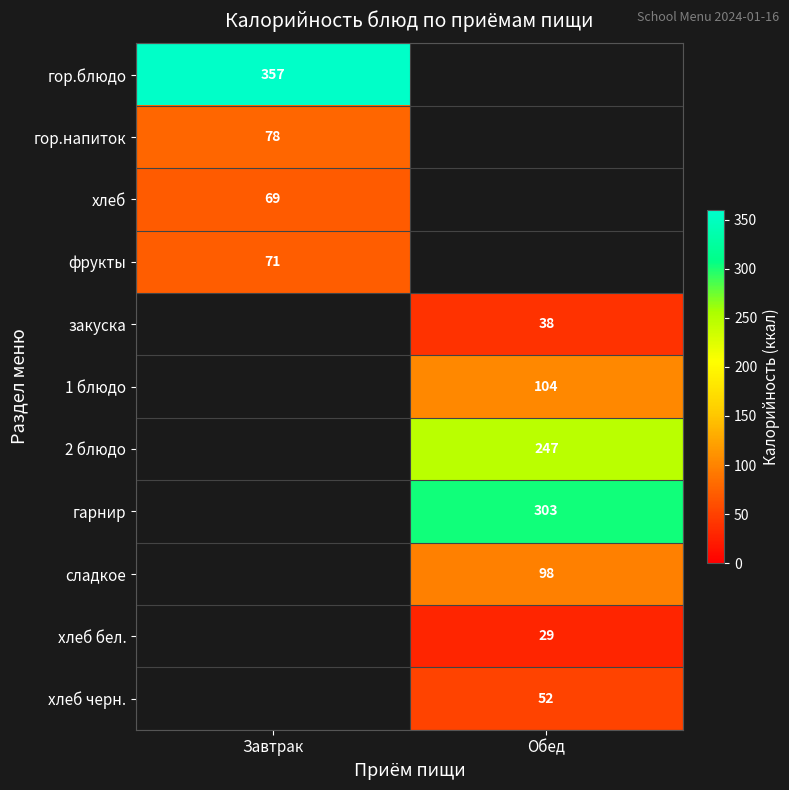

Is it true that гор.напиток equals 116 at Завтрак?

False